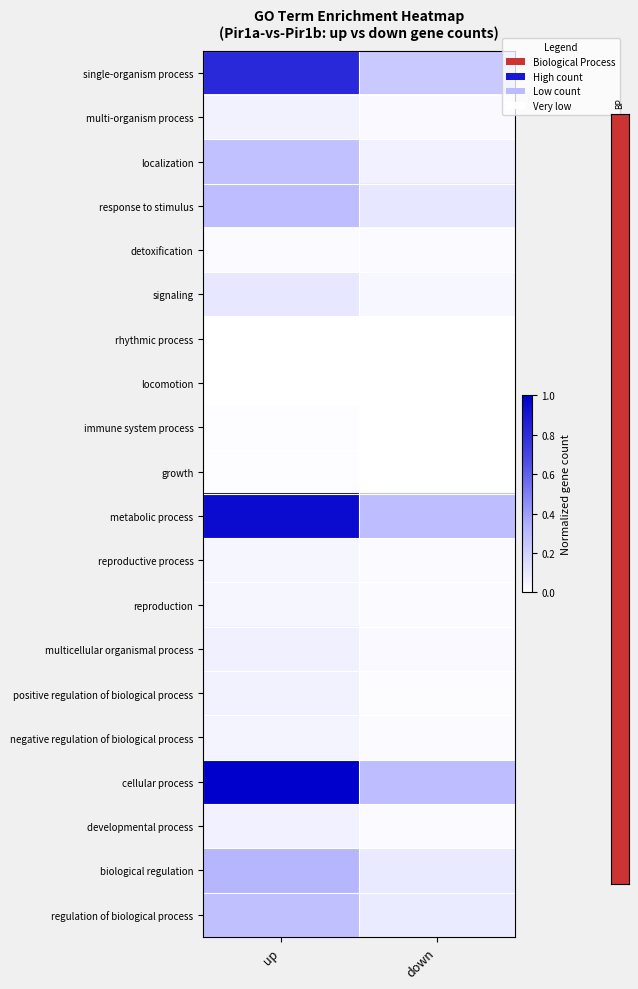

Reading left to right, transcribe all the data shown in this chart.

single-organism process: up=0.8	down=0.2
multi-organism process: up=0.1	down=0.0
localization: up=0.3	down=0.1
response to stimulus: up=0.3	down=0.1
detoxification: up=0.0	down=0.0
signaling: up=0.1	down=0.0
rhythmic process: up=0.0	down=0.0
locomotion: up=0.0	down=0.0
immune system process: up=0.0	down=0.0
growth: up=0.0	down=0.0
metabolic process: up=0.9	down=0.3
reproductive process: up=0.0	down=0.0
reproduction: up=0.0	down=0.0
multicellular organismal process: up=0.1	down=0.0
positive regulation of biological process: up=0.1	down=0.0
negative regulation of biological process: up=0.0	down=0.0
cellular process: up=1.0	down=0.3
developmental process: up=0.1	down=0.0
biological regulation: up=0.3	down=0.1
regulation of biological process: up=0.3	down=0.1